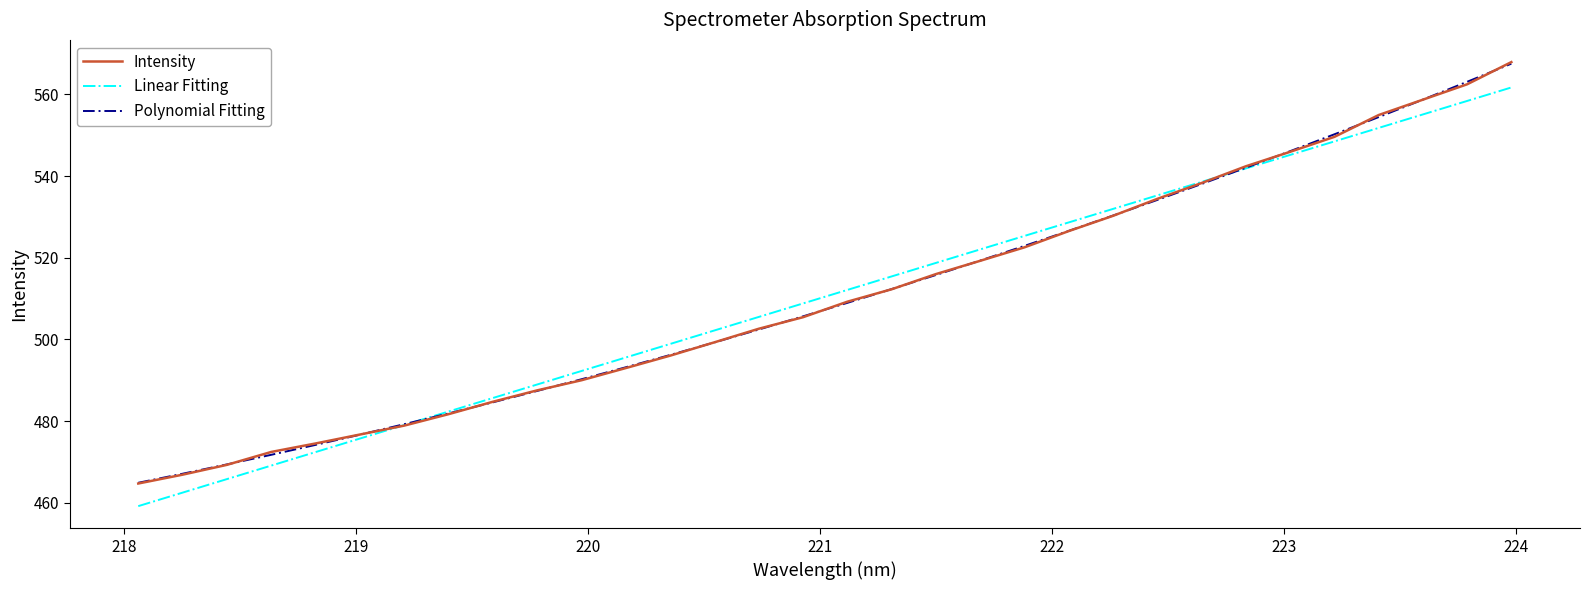

How many lines are shown in the chart?

3